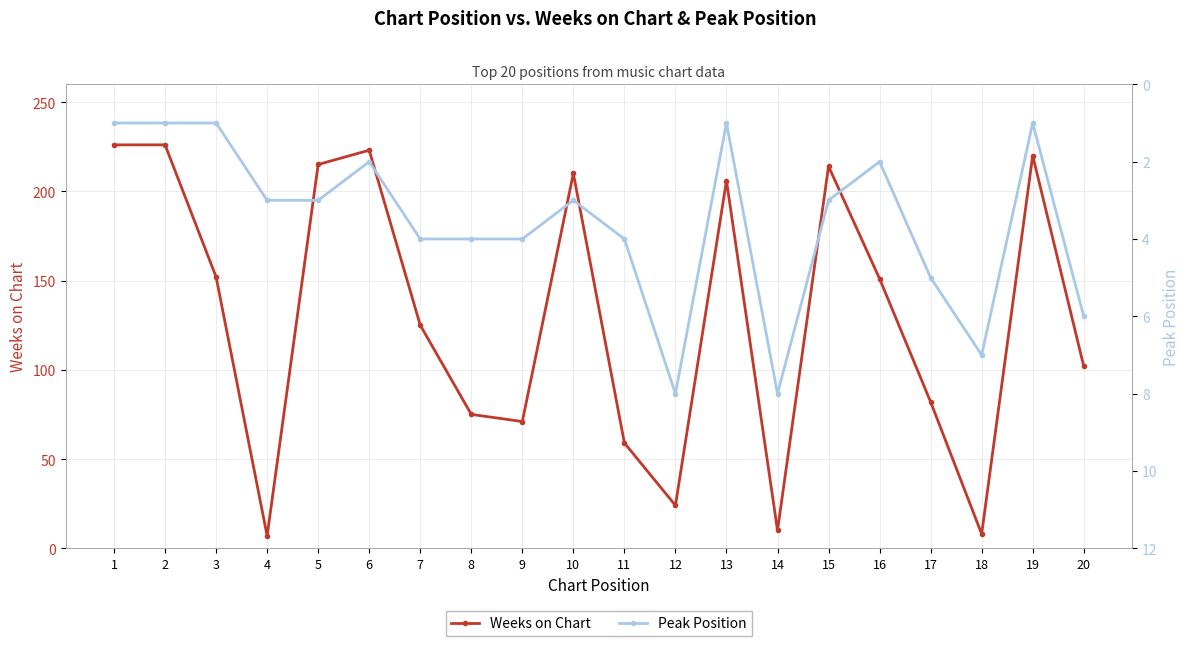

Does the chart have visible grid lines?

Yes